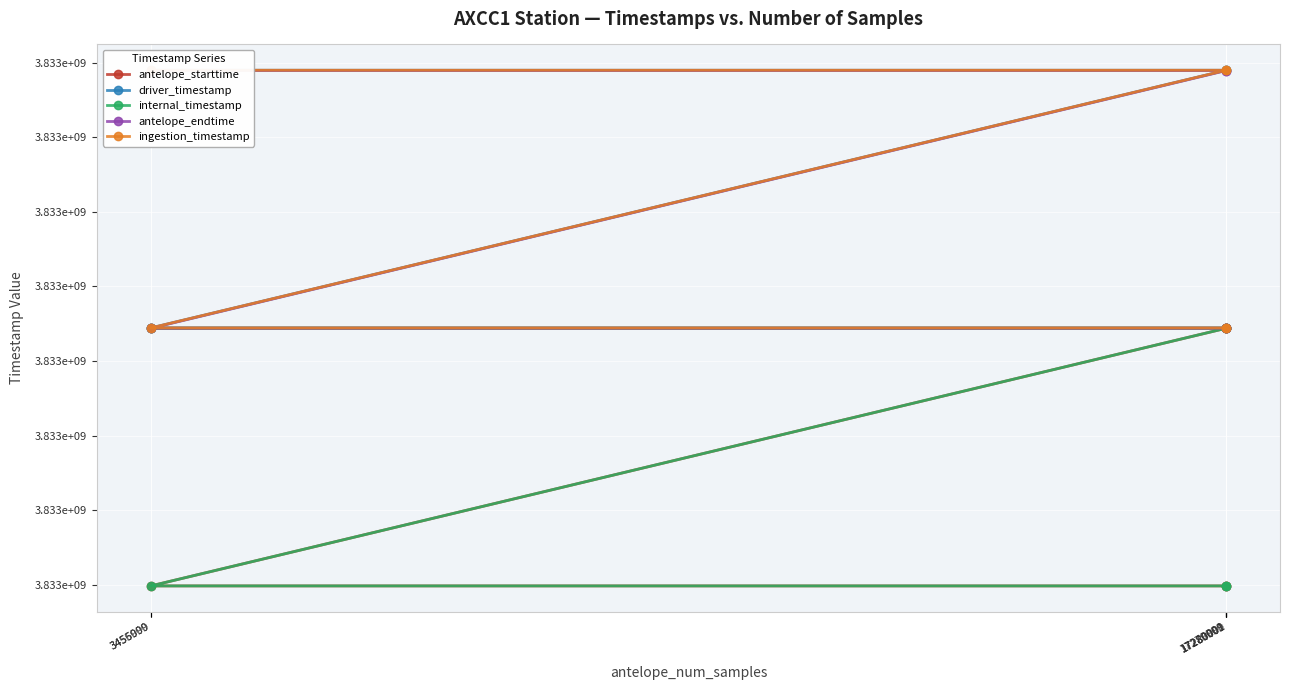

The value of ingestion_timestamp at 3455999 is 5286250346.7. True or false?

False